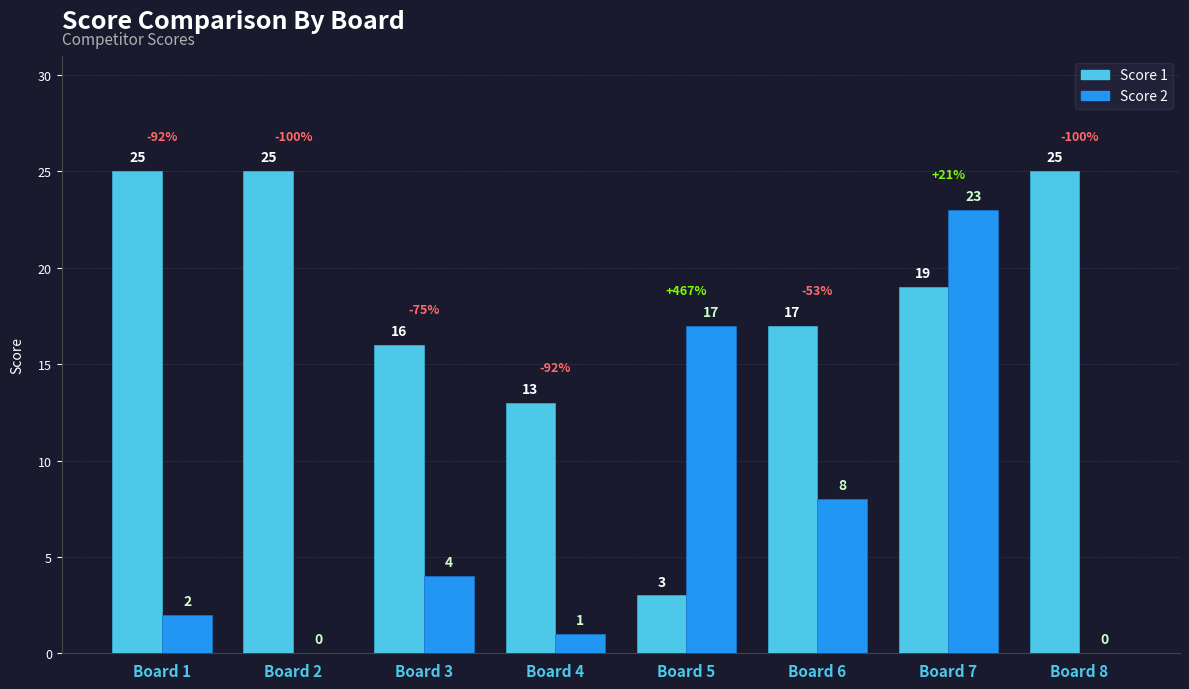

Reading left to right, list all the values displayed in this chart.

Score 1: Board 1=25	Board 2=25	Board 3=16	Board 4=13	Board 5=3	Board 6=17	Board 7=19	Board 8=25
Score 2: Board 1=2	Board 2=0	Board 3=4	Board 4=1	Board 5=17	Board 6=8	Board 7=23	Board 8=0